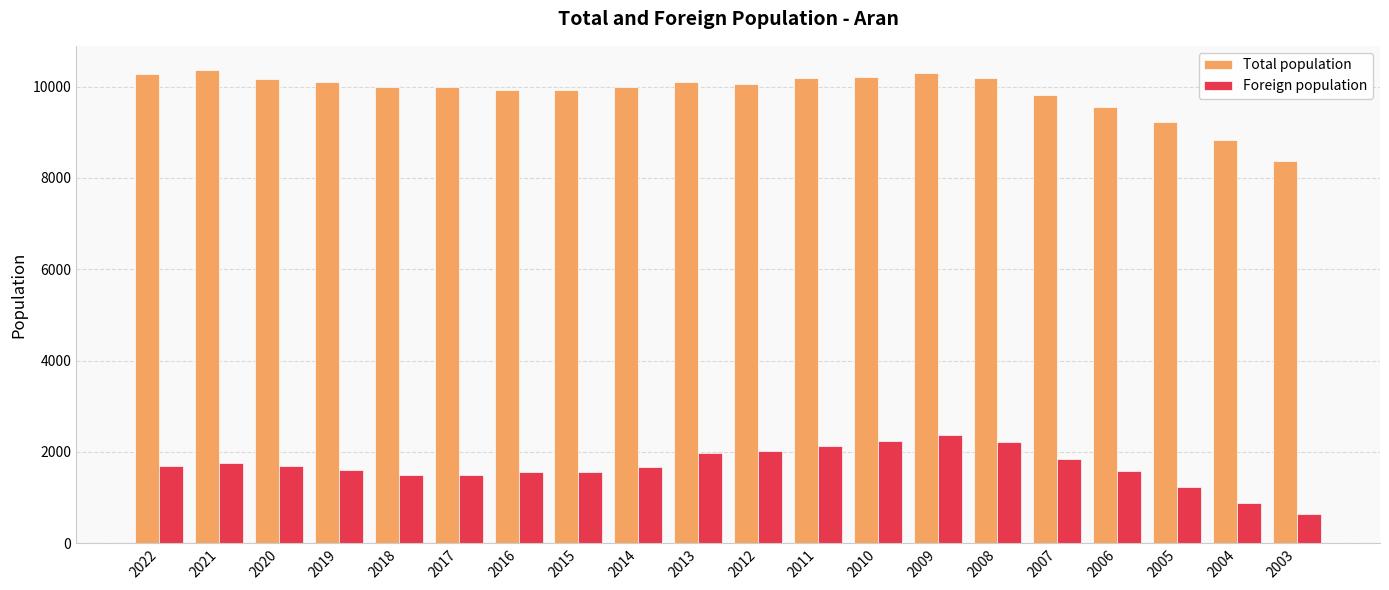

How many categories are shown in the chart?

20